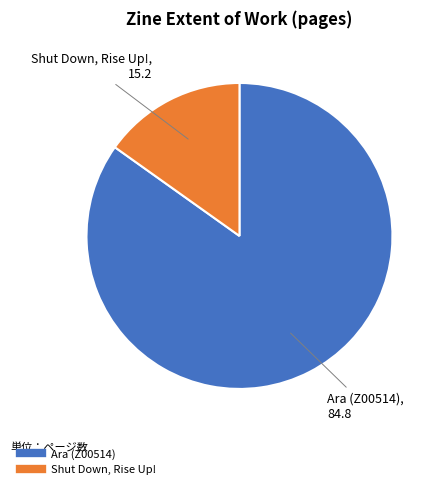

Do Ara (Z00514) and Shut Down, Rise Up! together represent more than half of the pie?

Yes